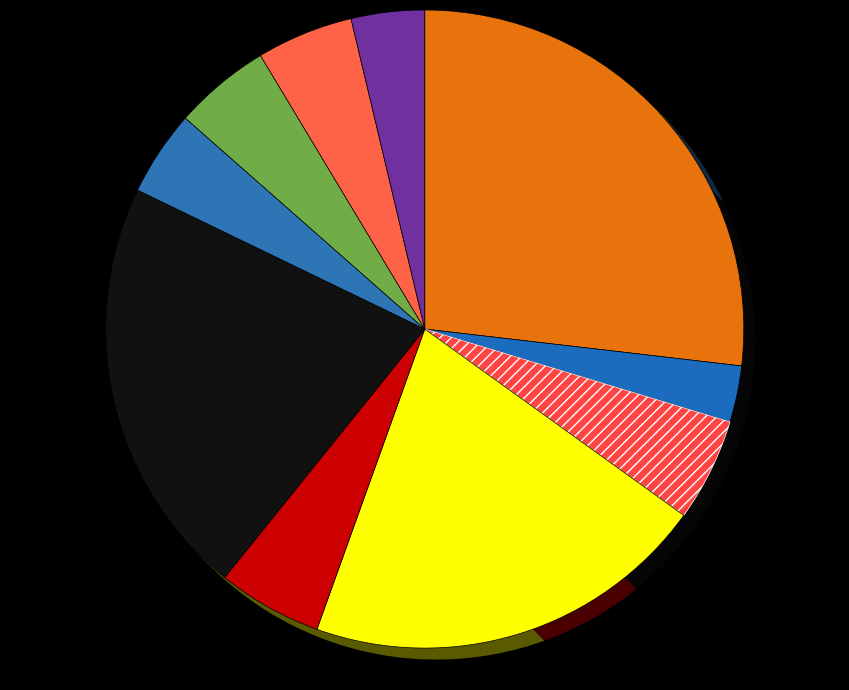

True or false: Рагу из птицы accounts for 21% of the total.

True